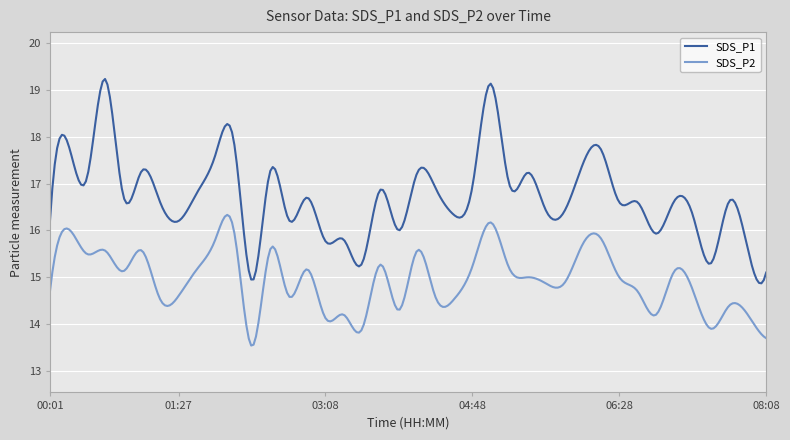

Which series has the largest total across all categories?

SDS_P1